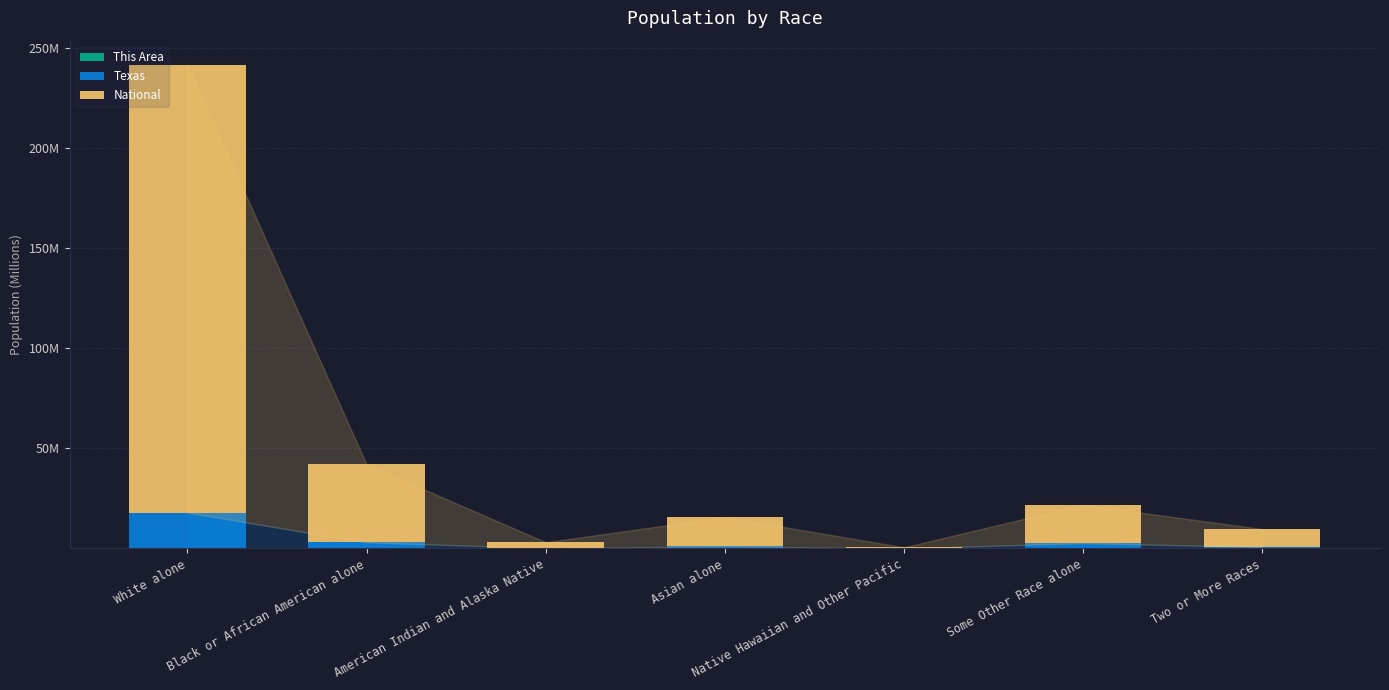

At White alone, list the series in order from smallest to largest.

This Area, Texas, National